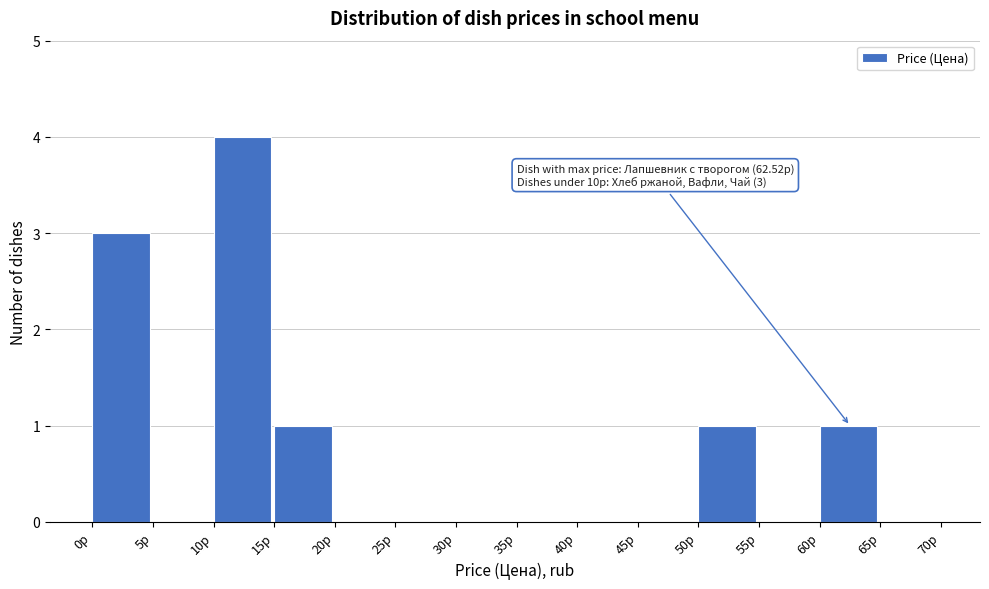

Which range on the x-axis has the tallest bar?

10 to 15